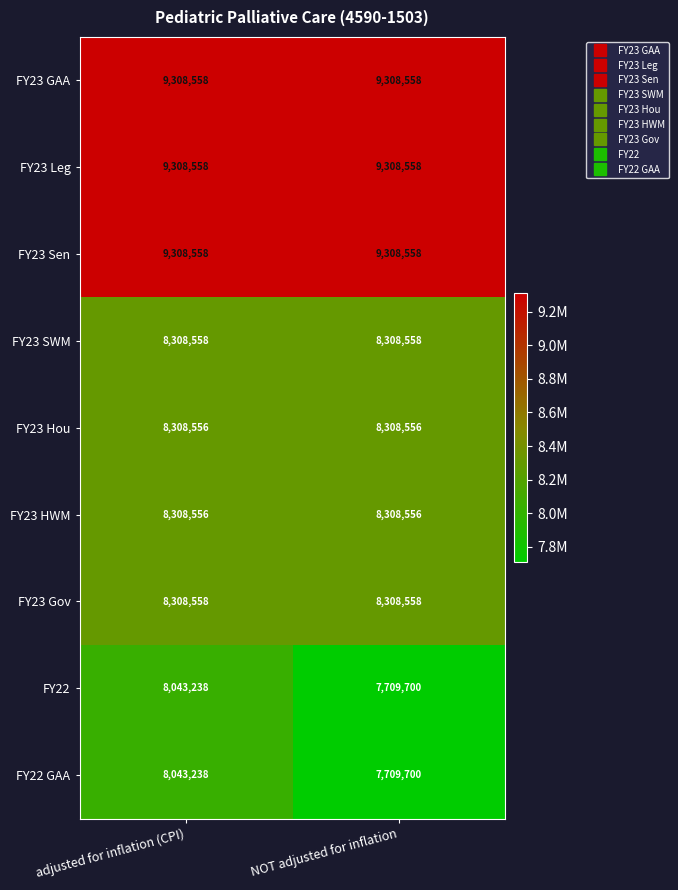

Is the value of FY23 Leg at NOT adjusted for inflation greater than the value of FY22 GAA at NOT adjusted for inflation?

Yes